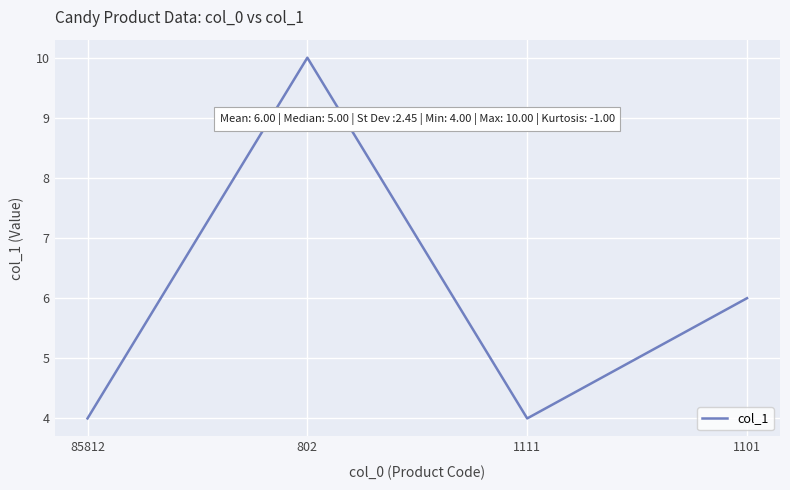

What is the minimum value shown in the chart?

4